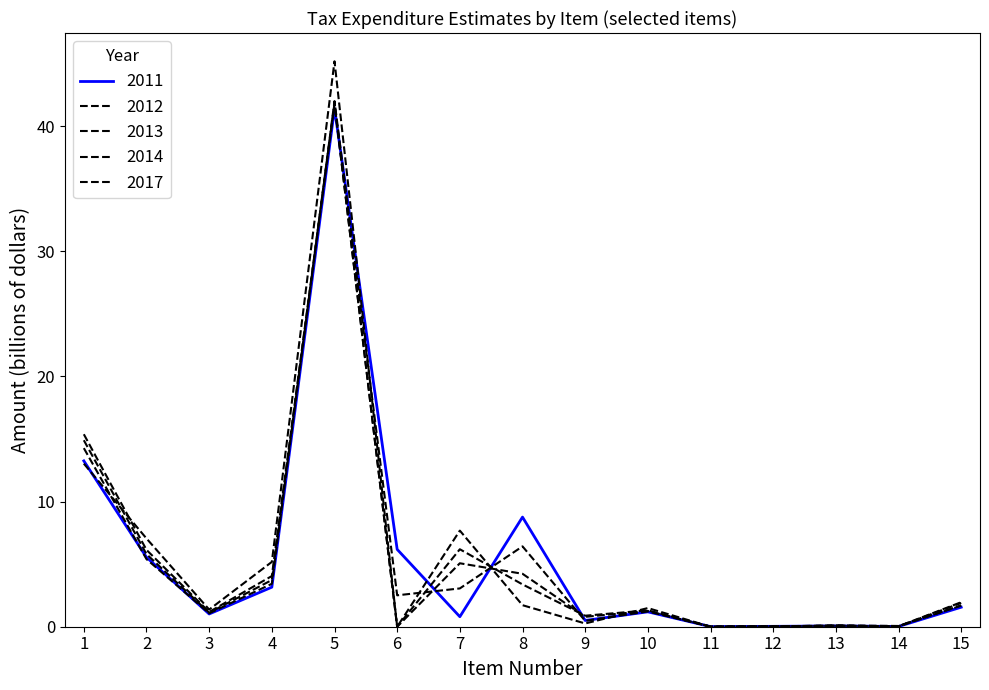

What is the total value across all series at 14?

0.2